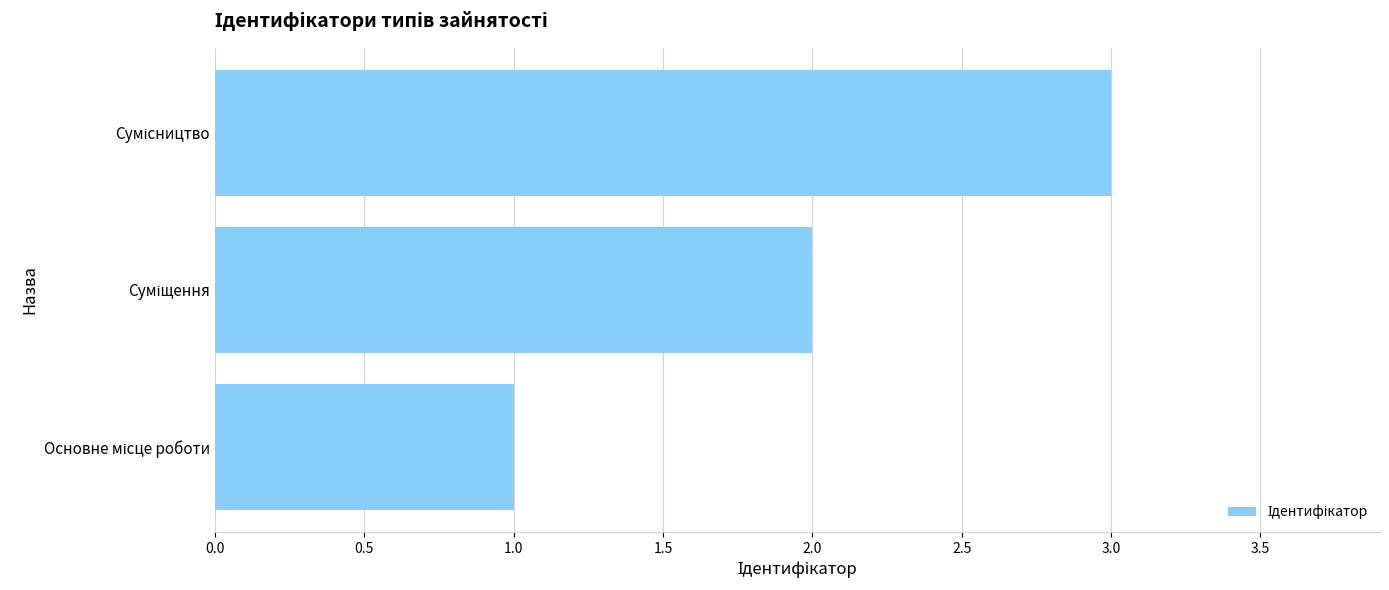

What is the maximum value shown in the chart?

3